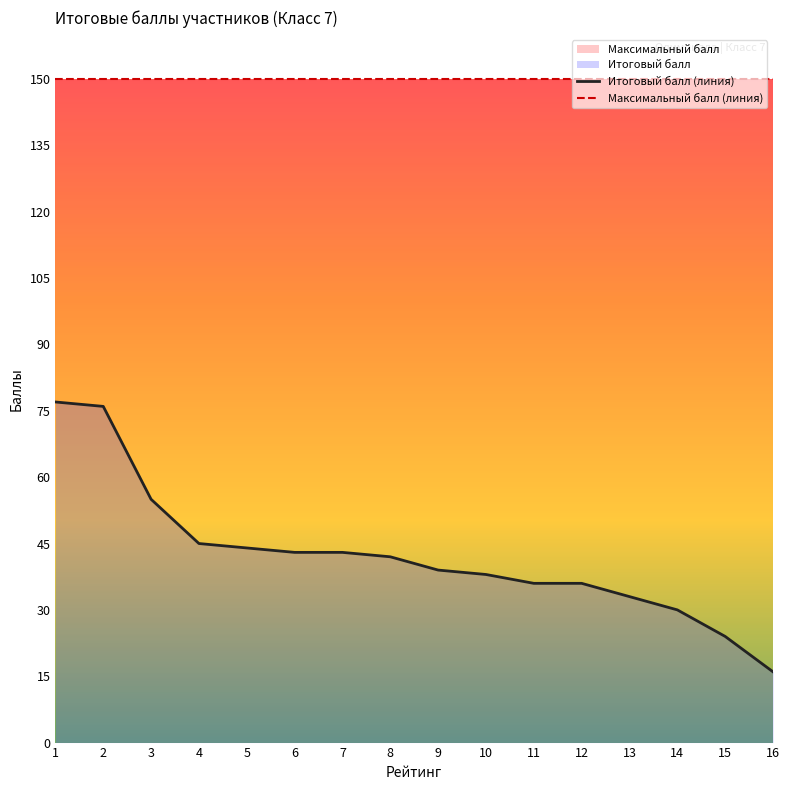

Rank the series by their maximum value, from highest to lowest.

Максимальный балл (линия), Итоговый балл (линия)